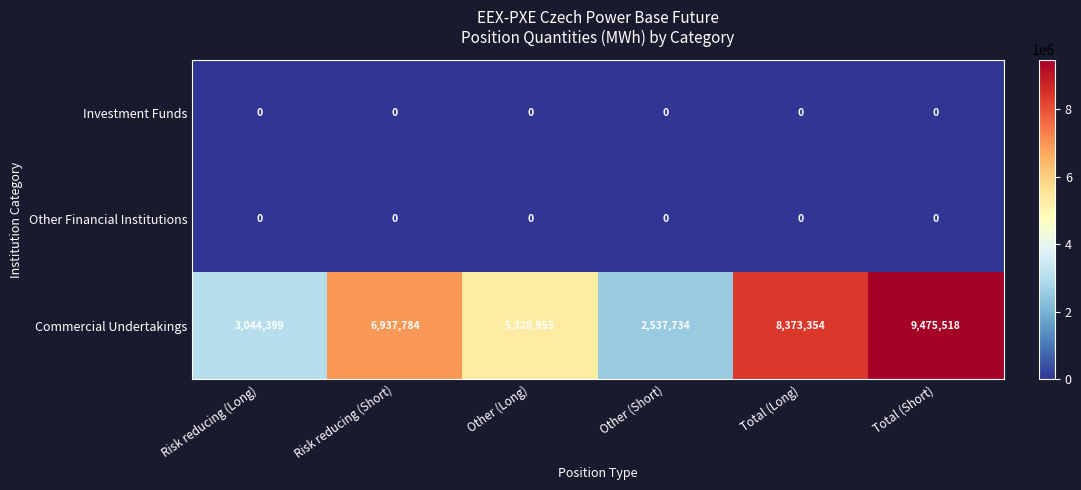

True or false: Commercial Undertakings has a value of 9475518 at Total (Short).

True